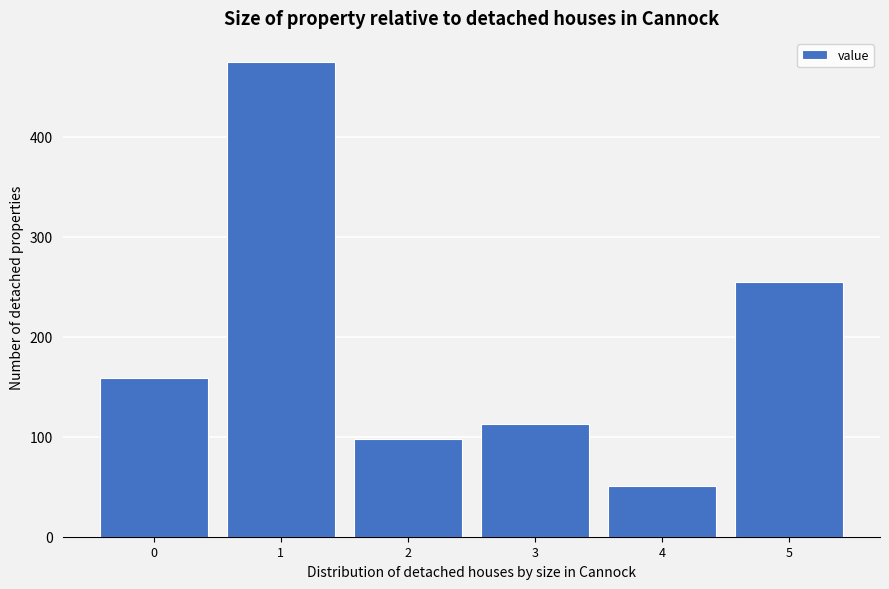

Reading left to right, list all the values displayed in this chart.

0=159	1=475	2=98	3=113	4=51	5=255